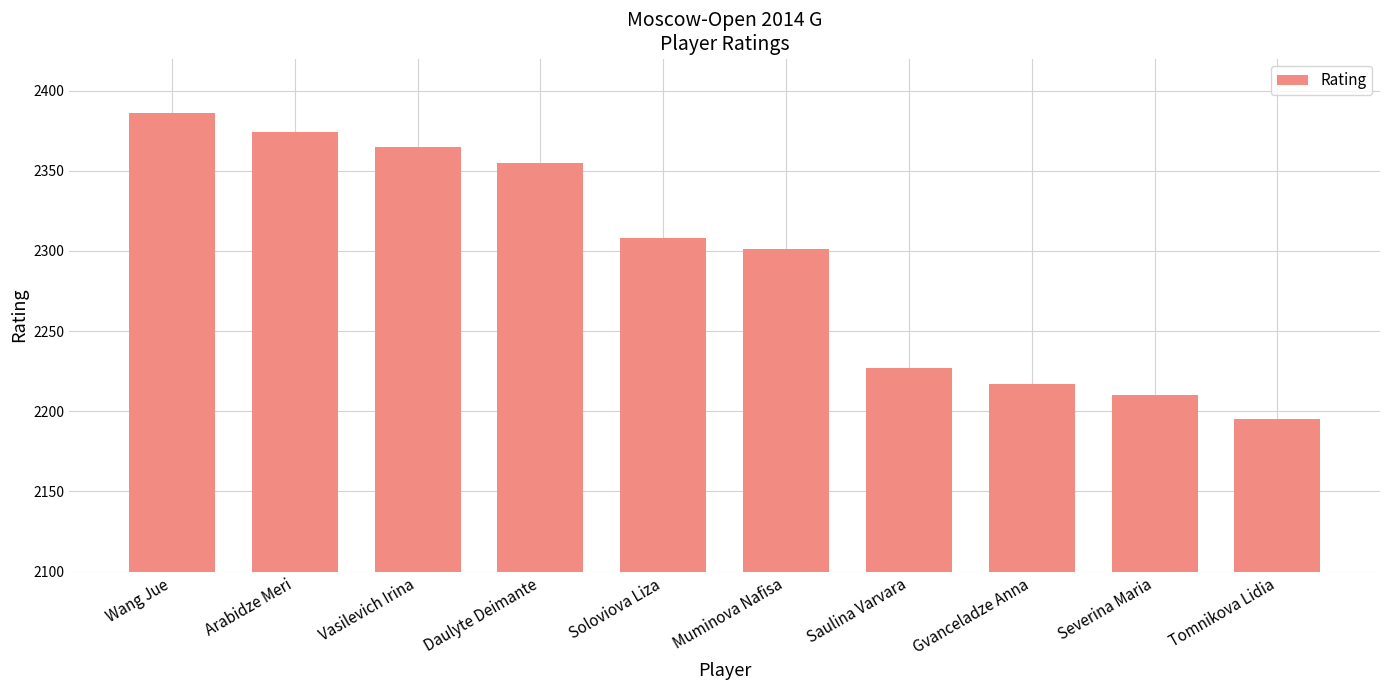

Reading left to right, transcribe all the data shown in this chart.

Wang Jue=2386	Arabidze Meri=2374	Vasilevich Irina=2365	Daulyte Deimante=2355	Soloviova Liza=2308	Muminova Nafisa=2301	Saulina Varvara=2227	Gvanceladze Anna=2217	Severina Maria=2210	Tomnikova Lidia=2195